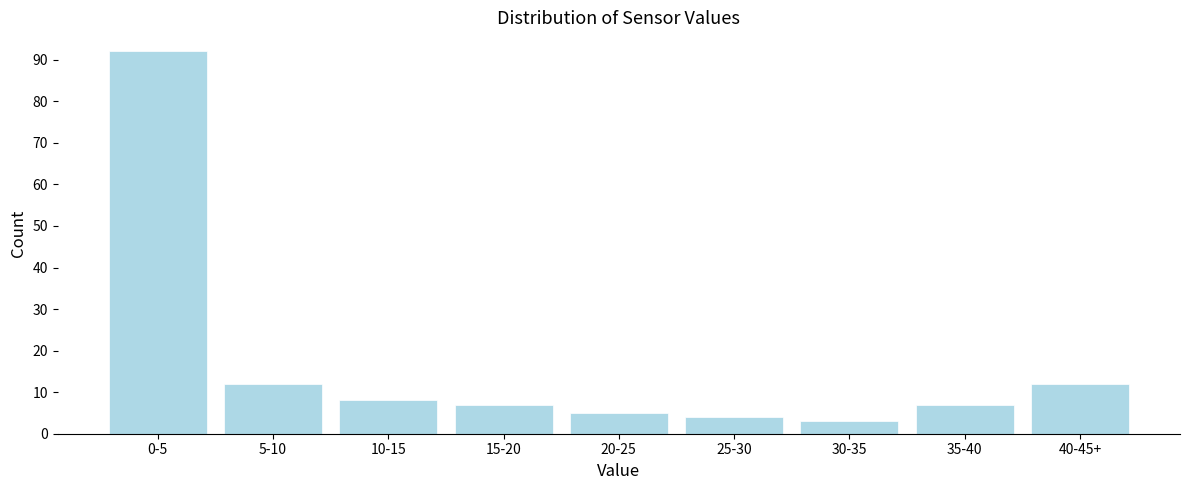

Reading left to right, extract all data points from this chart.

92	12	8	7	5	4	3	7	12